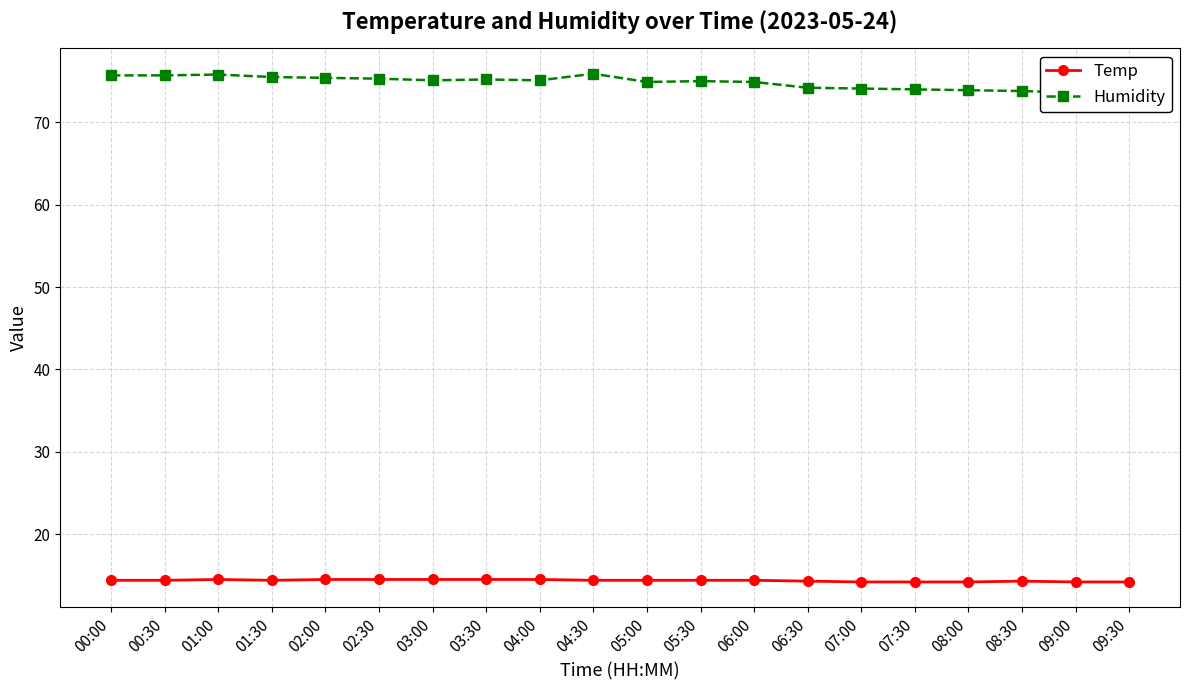

What is the label of the 12th point from the left?

05:30